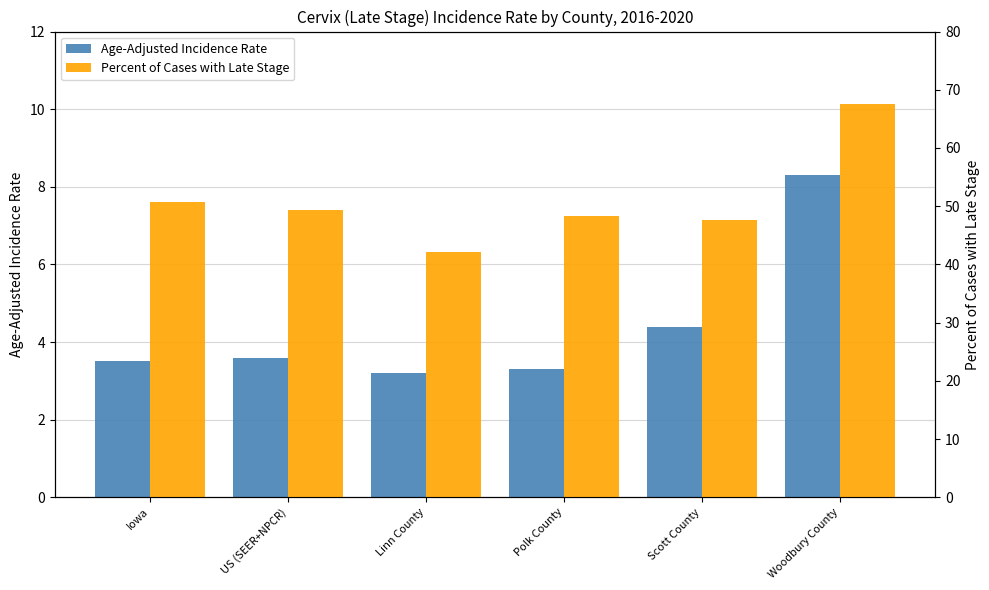

Reading left to right, what are all the values shown in this chart?

Age-Adjusted Incidence Rate: 3.5	3.6	3.2	3.3	4.4	8.3
Percent of Cases with Late Stage: 50.8	49.3	42.2	48.4	47.6	67.6